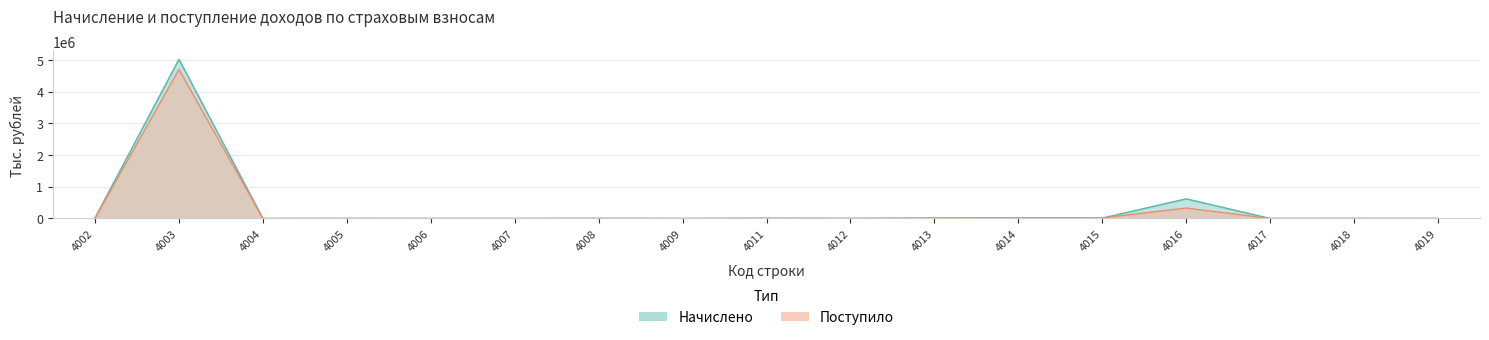

At which label does Начислено first exceed 3050?

4002